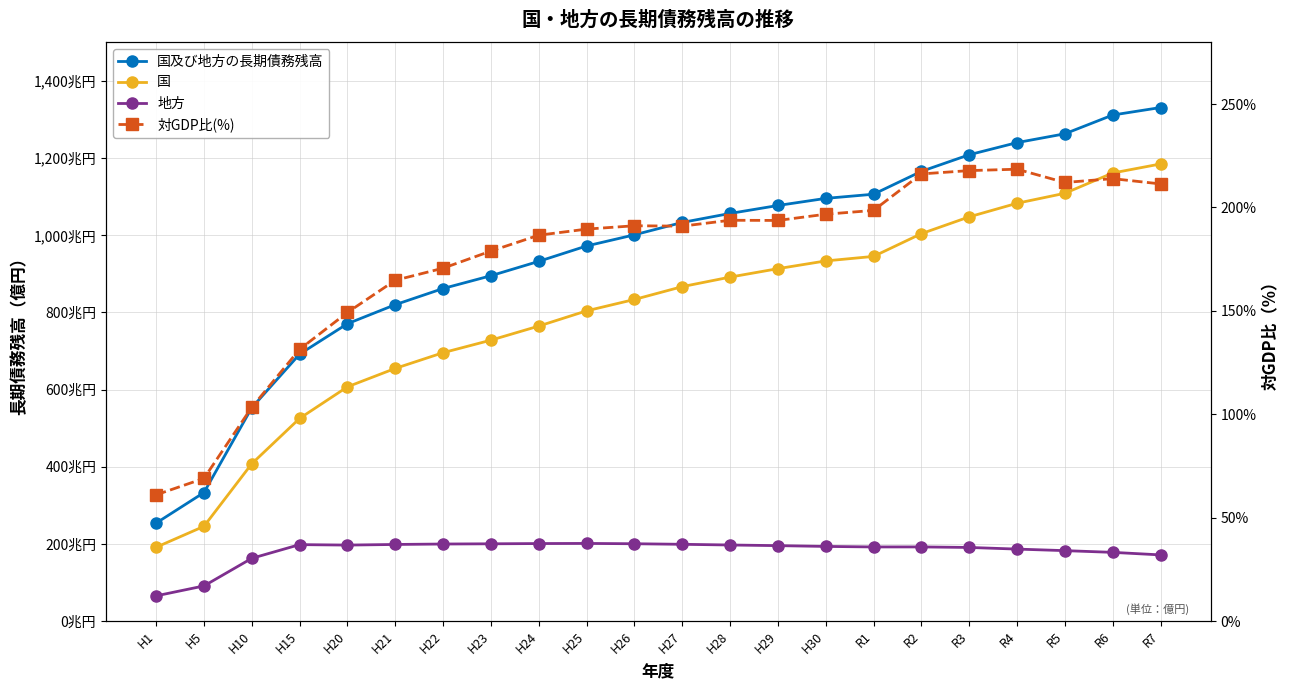

What is the label of the 12th point from the right?

H26